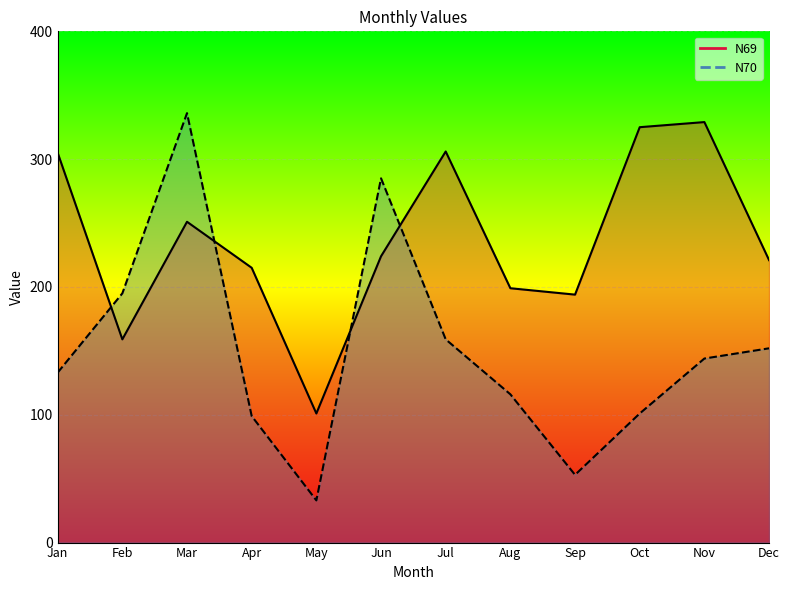

What is the value of the N69 point at the 2nd from the left?

159